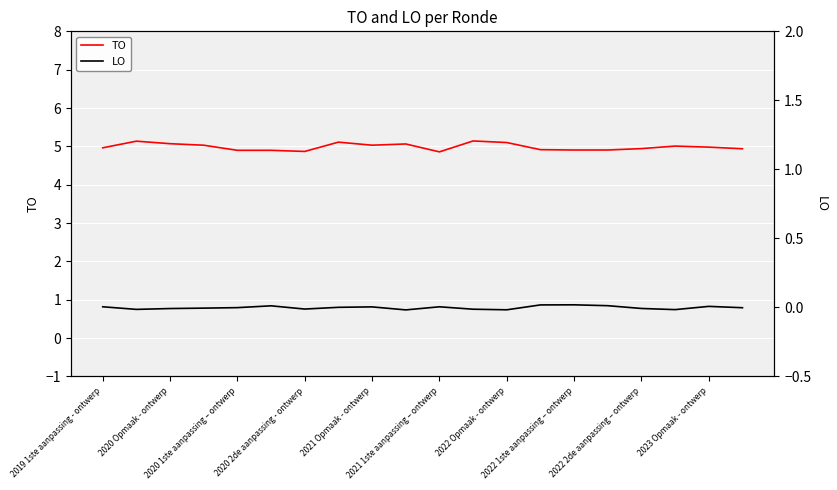

What is the lowest value of the TO series?

4.9